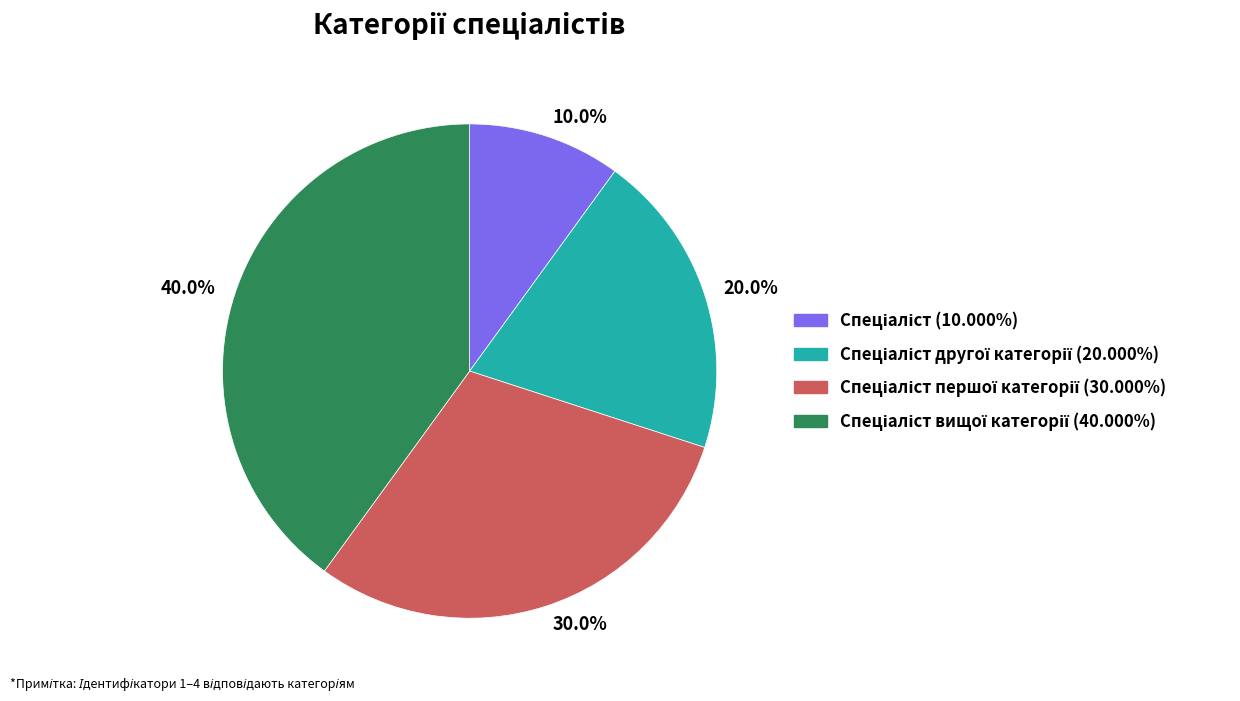

Is there any slice that represents more than half of the pie?

No